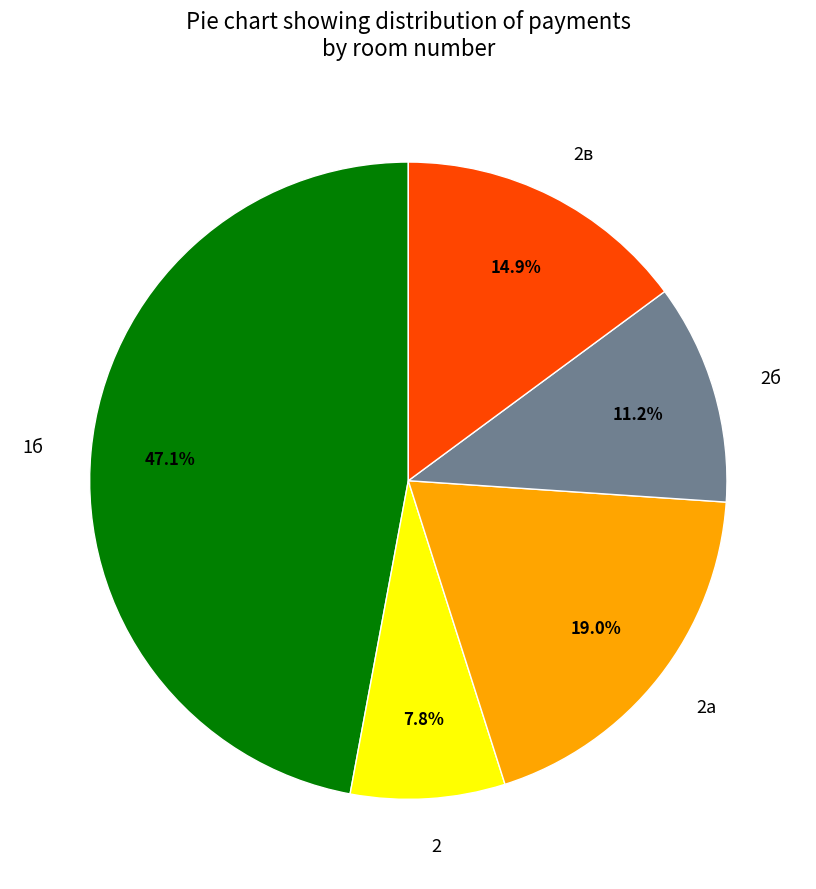

Is it true that 2б is 24% of the pie?

False